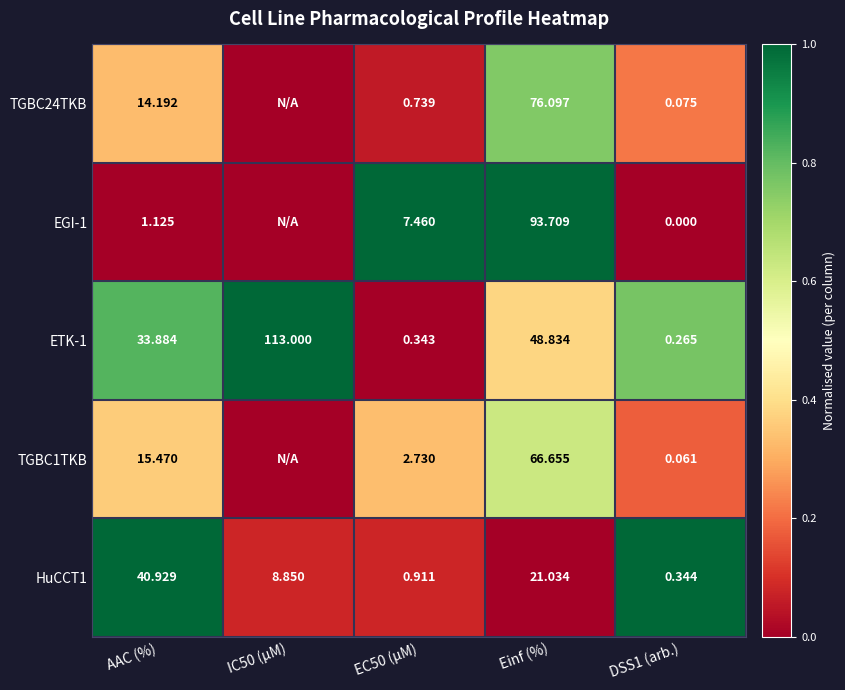

Where does the HuCCT1 series first go above 8?

AAC (%)